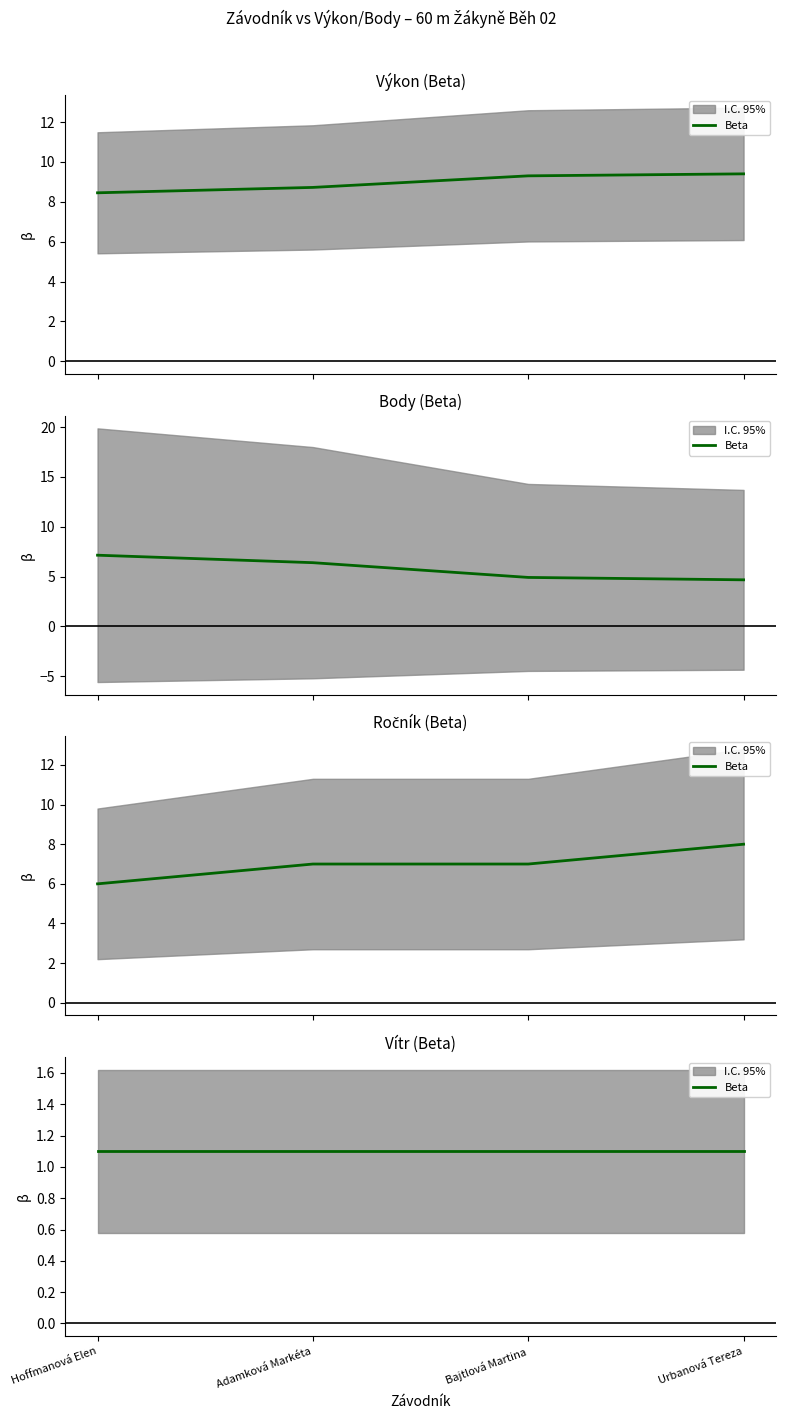

The Body series shows 2.7 at Hoffmanová Elen. True or false?

False